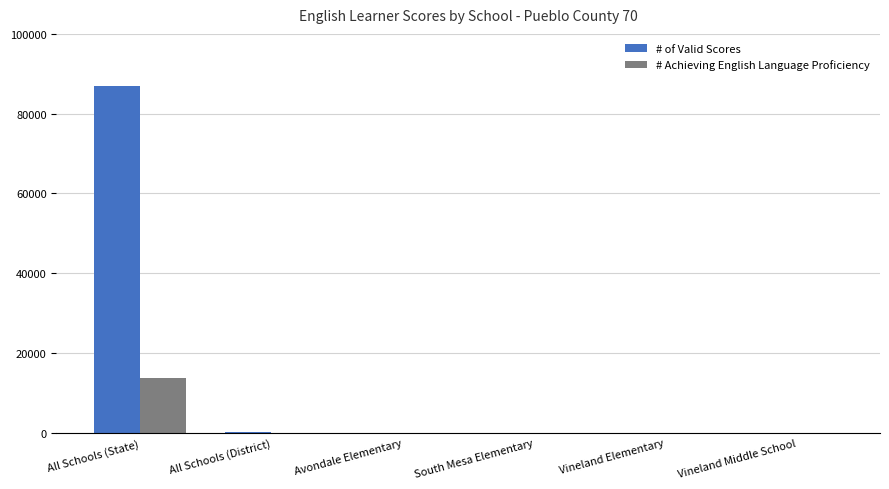

Read the # of Valid Scores value at Vineland Middle School, to the nearest 50.

50